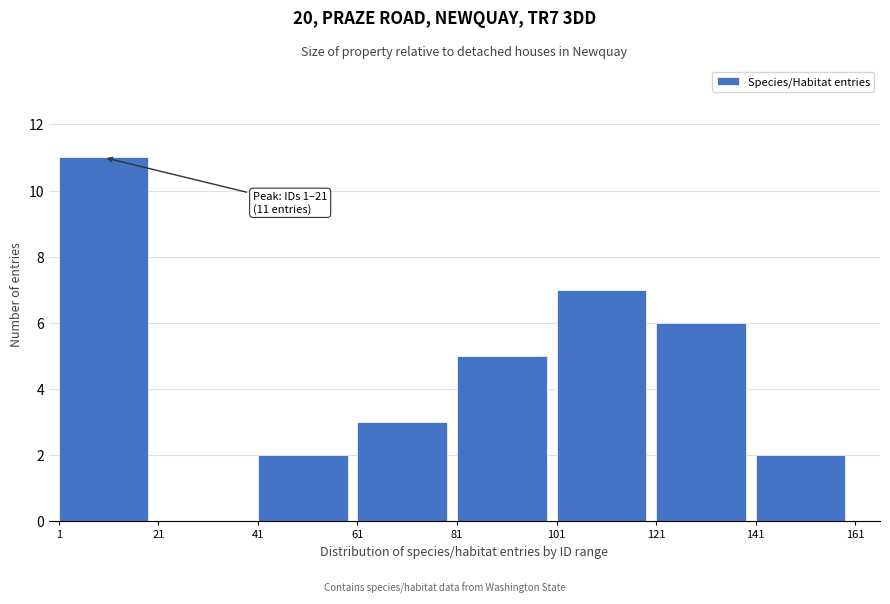

Which range on the x-axis has the tallest bar?

1 to 21